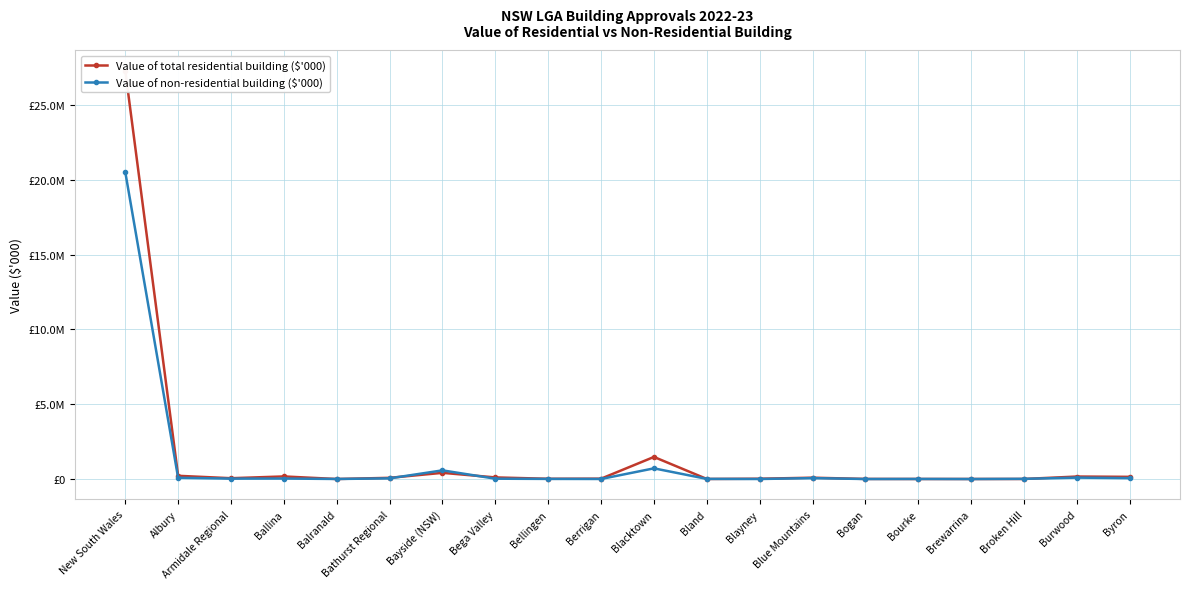

What is the average value of the Value of total residential building ($'000) series?

1515780.6